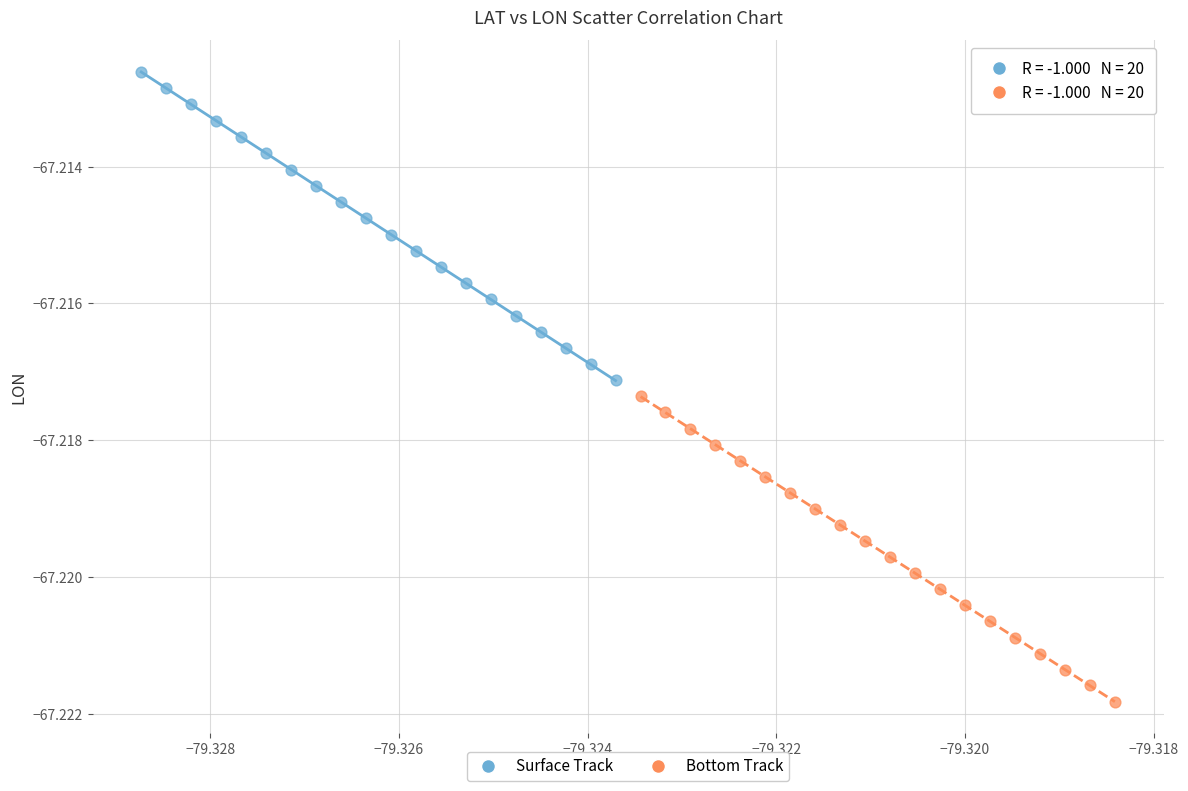

Which series reaches the minimum Y coordinate?

Bottom Track